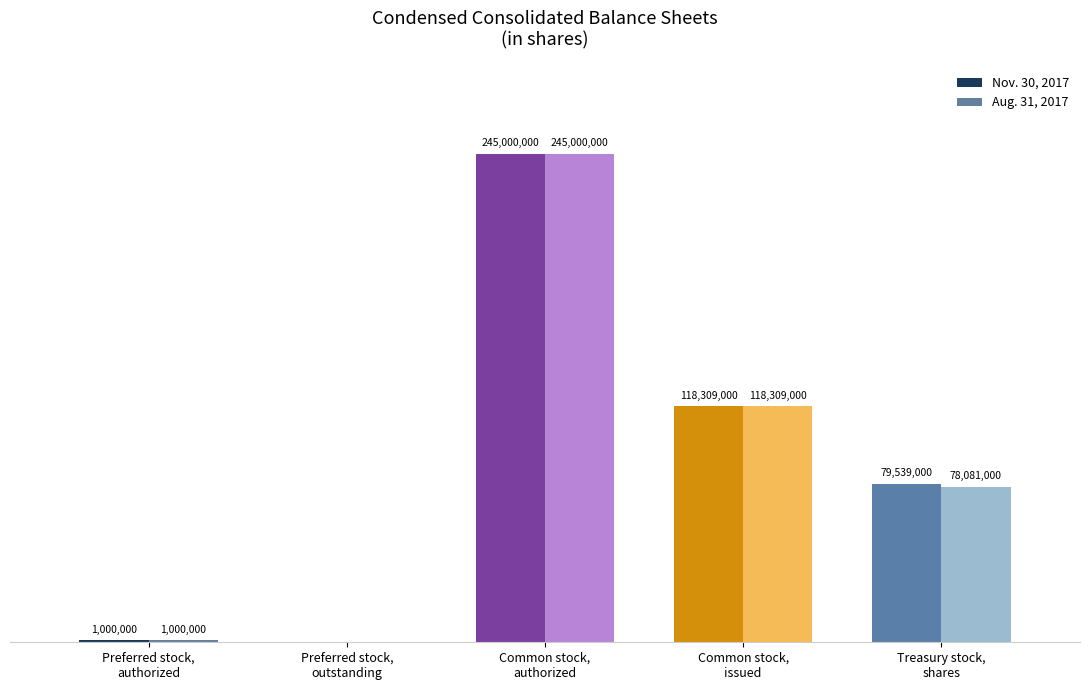

Is the value of Aug. 31, 2017 at Common stock,
issued greater than the value of Nov. 30, 2017 at Common stock,
issued?

No